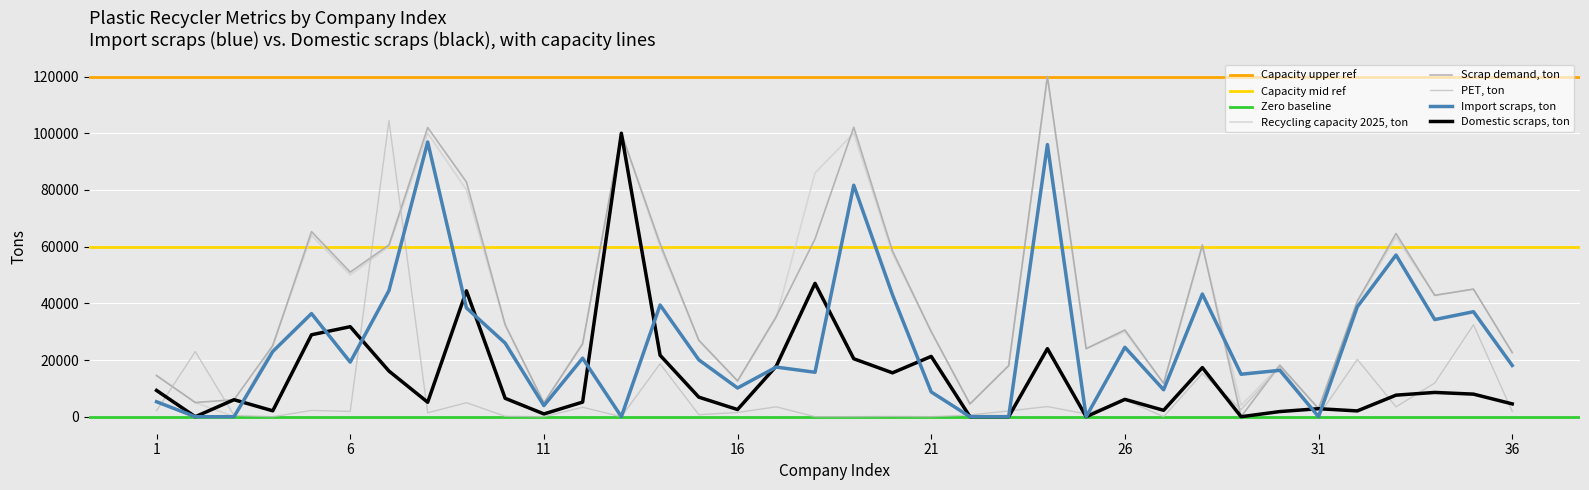

Which series changed the most between 6 and 11?

Scrap demand, ton